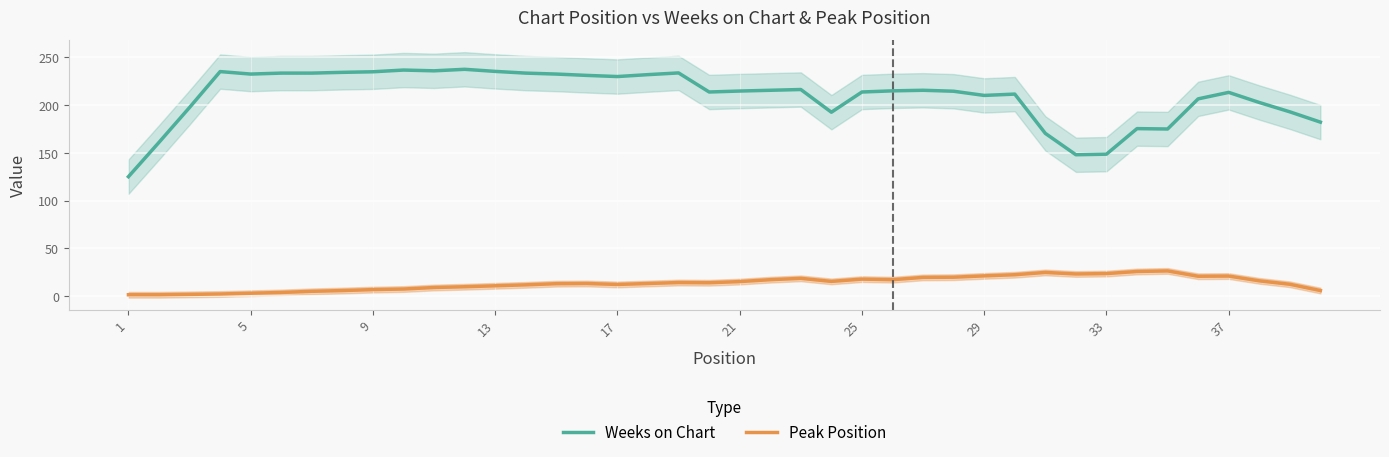

What is the highest value of the Weeks on Chart series?

237.6